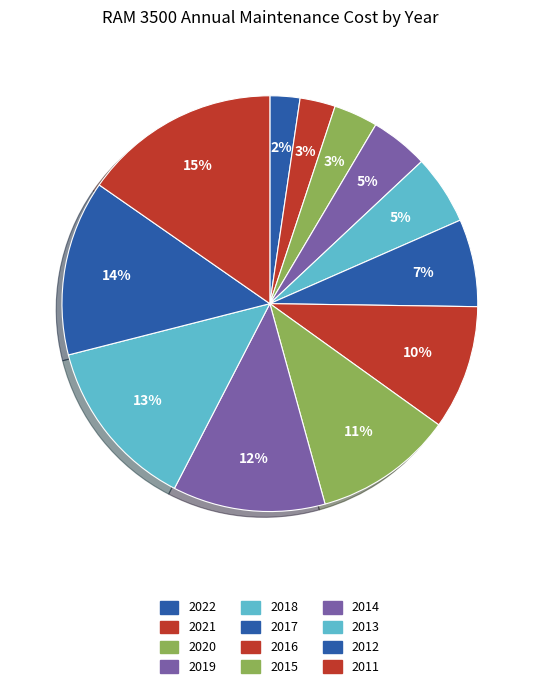

How many segments does this pie chart have?

12